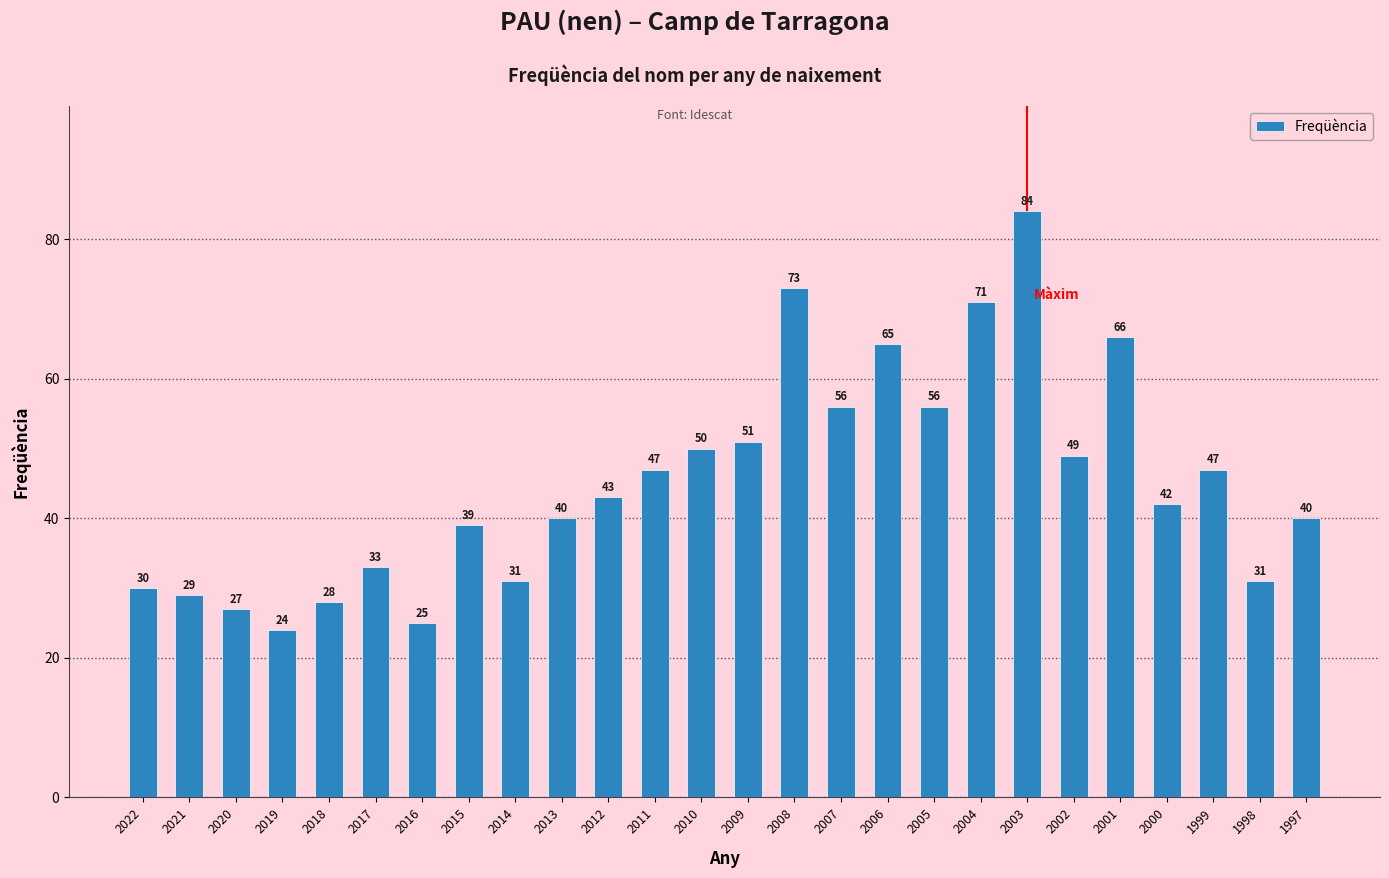

What is the ratio of the value at 2000 to the value at 2016?

1.7